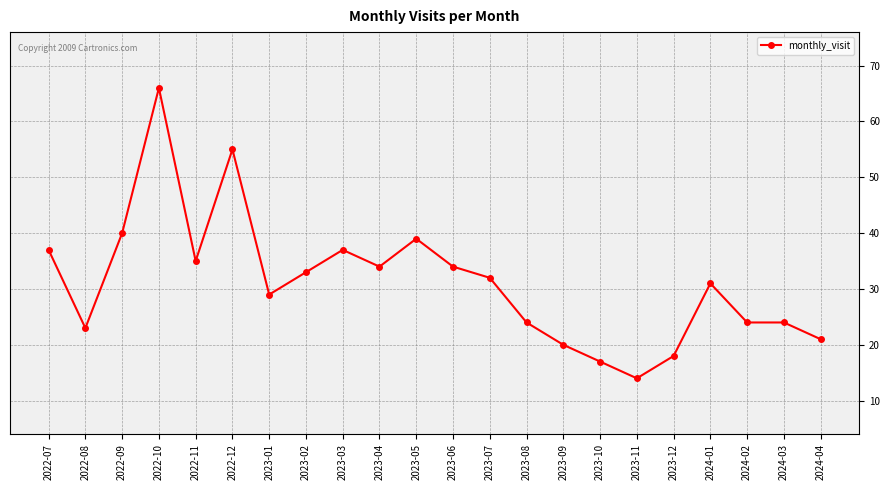

What is the label of the 10th point from the right?

2023-07